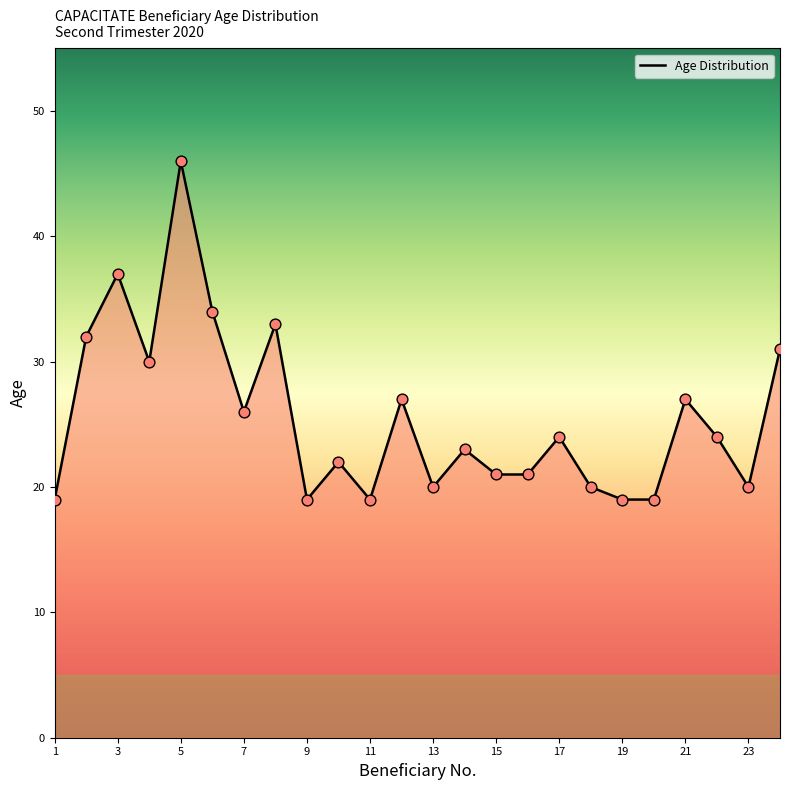

What is the maximum value shown in the chart?

46